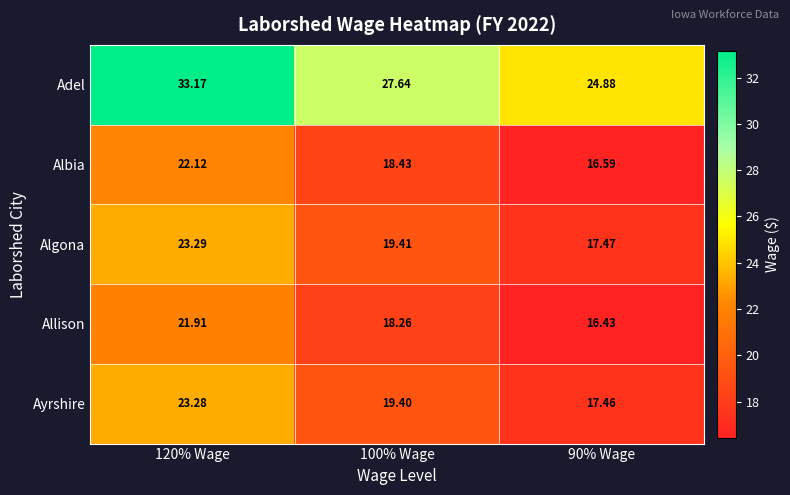

How many data points does each series have?

3